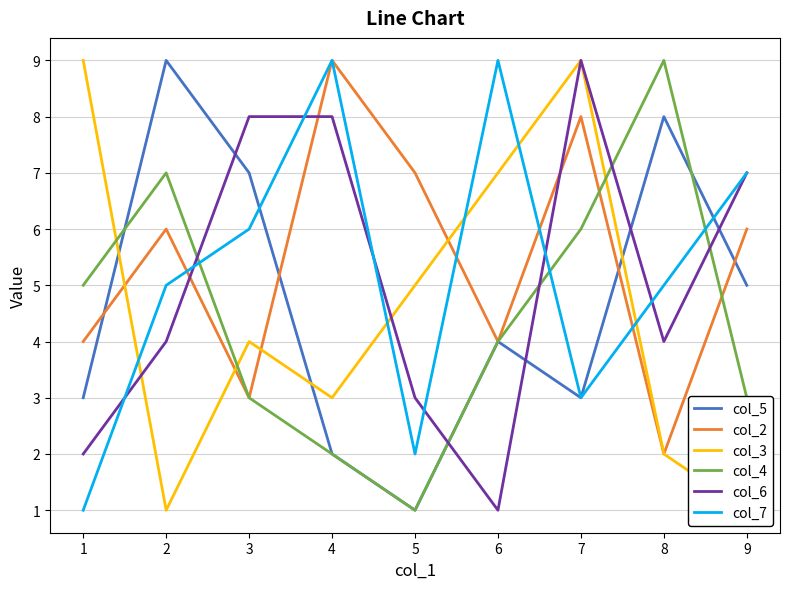

How many times do col_6 and col_7 cross each other?

7